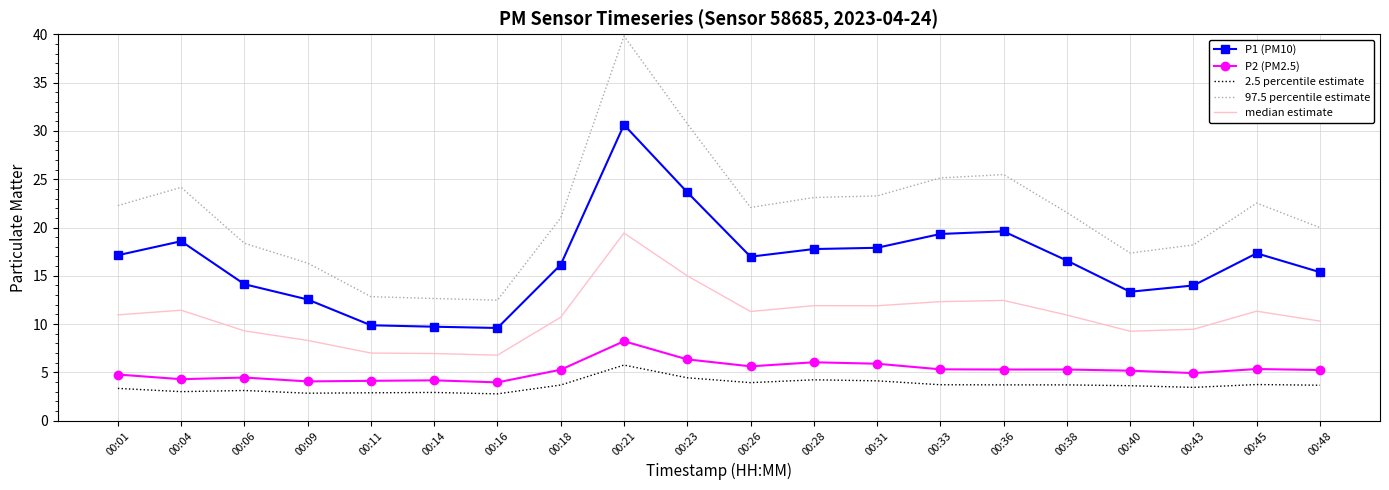

Is it true that 2.5 percentile estimate equals 4.7 at 00:14?

False